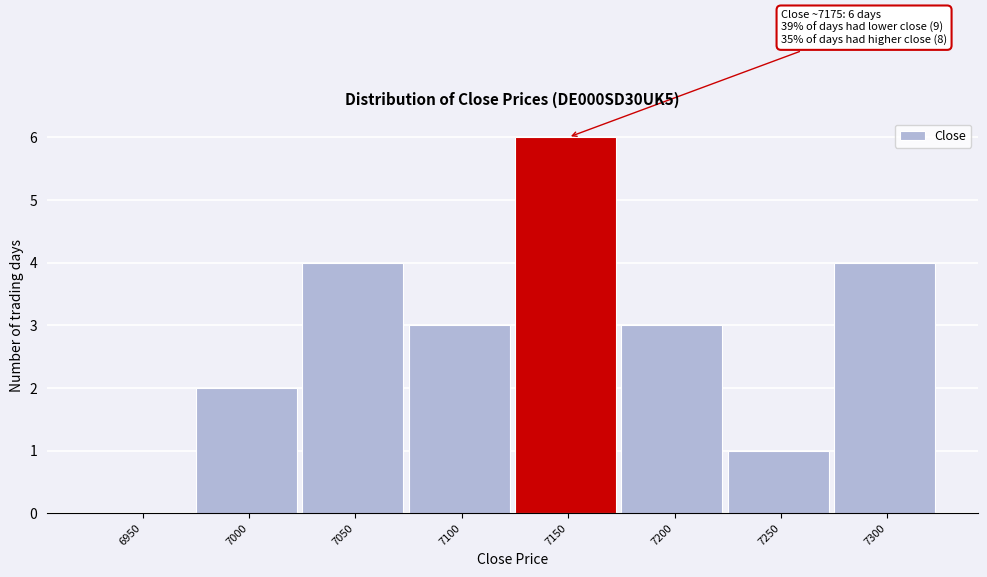

Reading right to left, extract all data points from this chart.

7300=4	7250=1	7200=3	7150=6	7100=3	7050=4	7000=2	6950=0